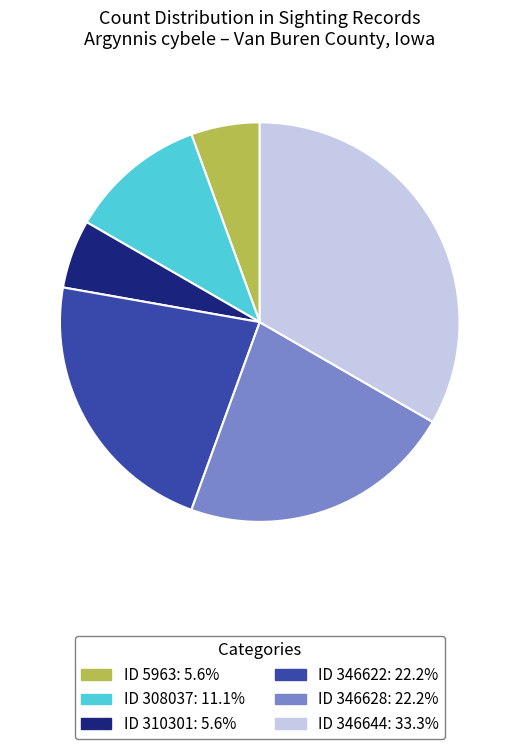

Does any single category account for the majority?

No